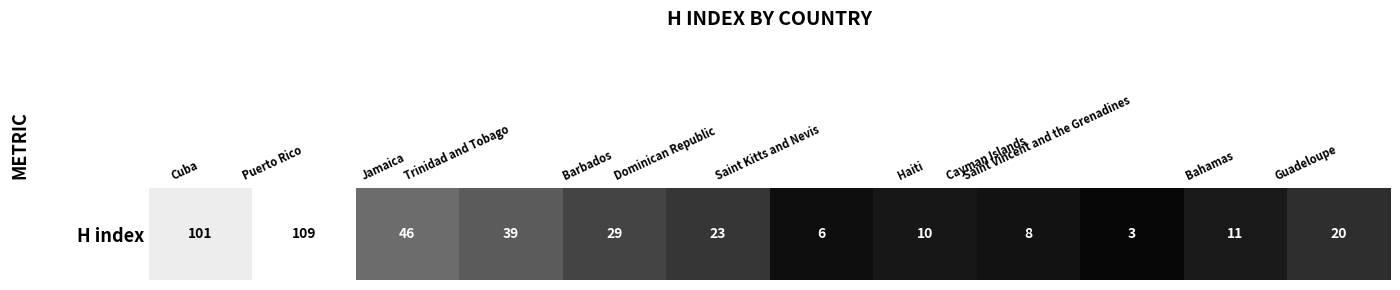

What is the average value?

34